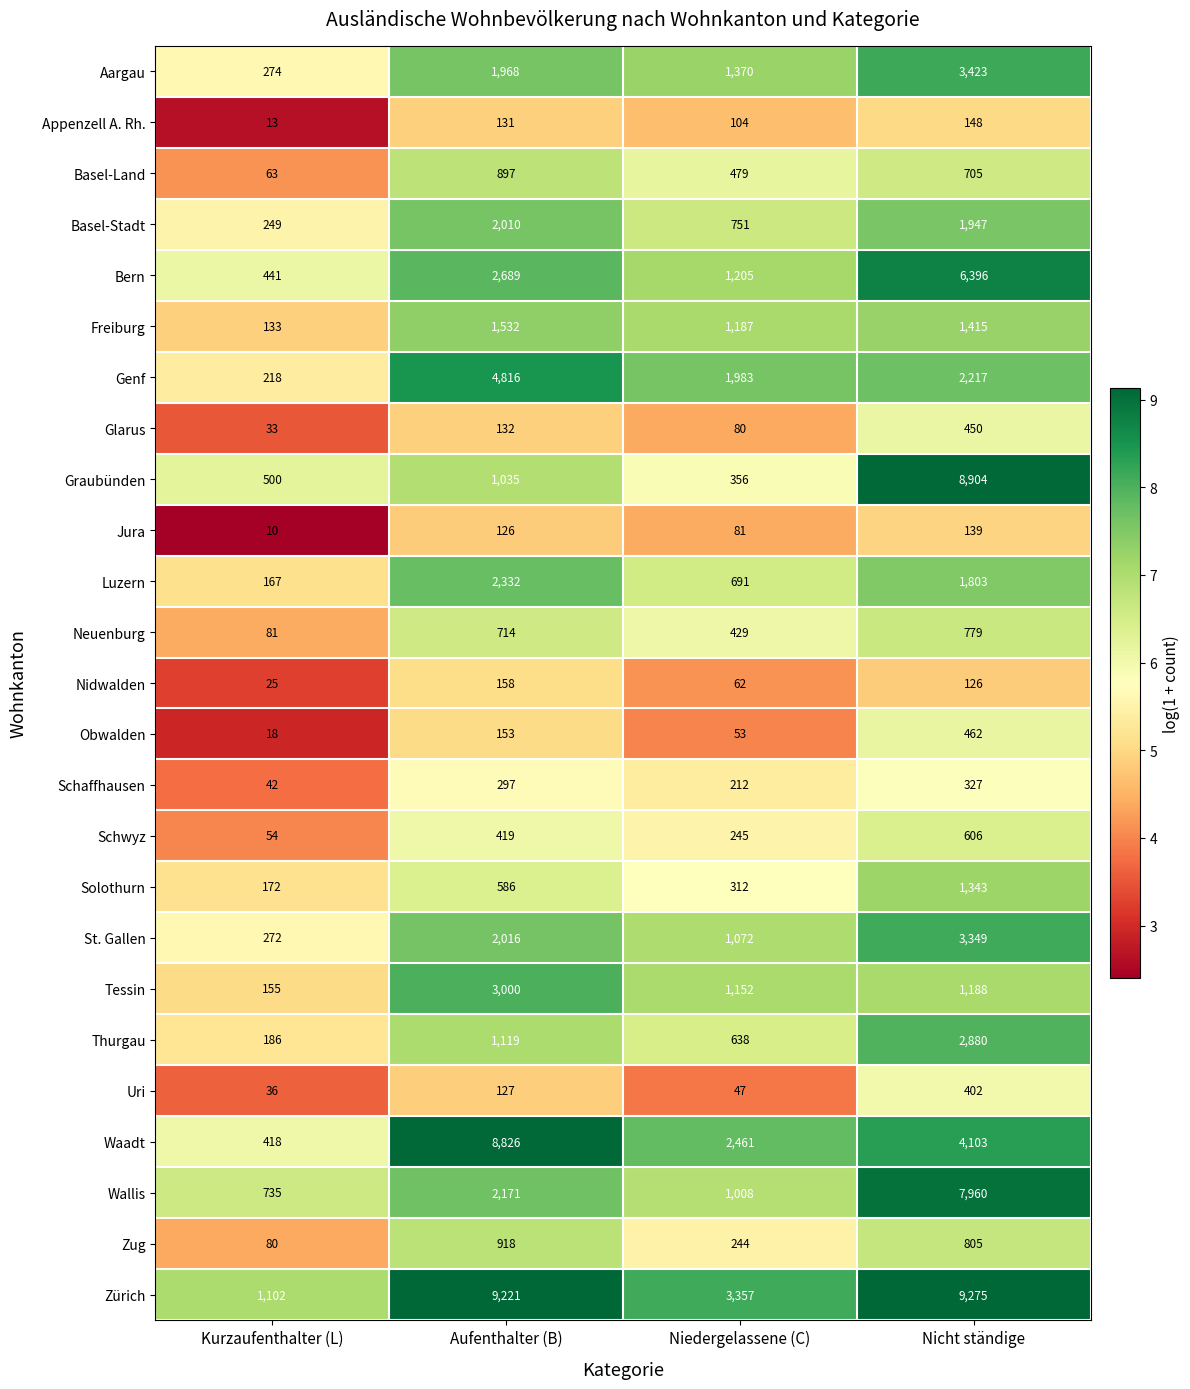

List the labels in order of Solothurn value, smallest first.

Kurzaufenthalter (L), Niedergelassene (C), Aufenthalter (B), Nicht ständige